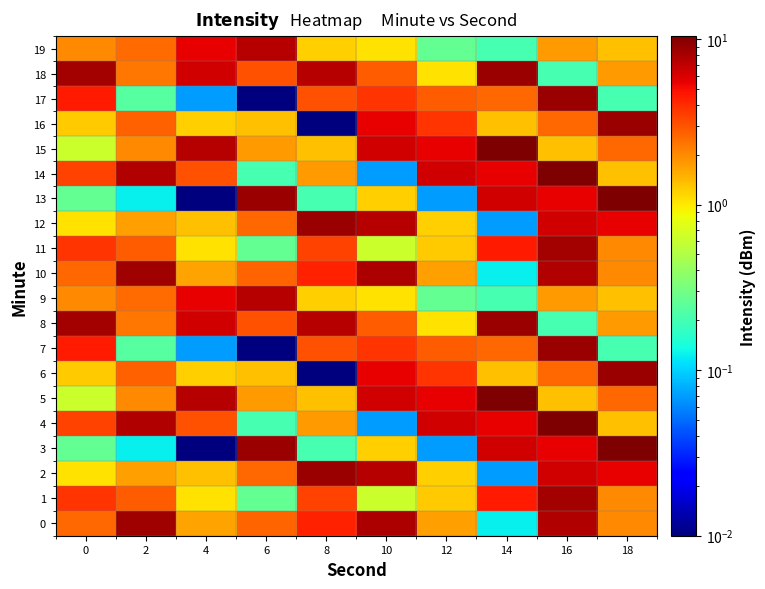

At how many categories does at least one series exceed 3?

10